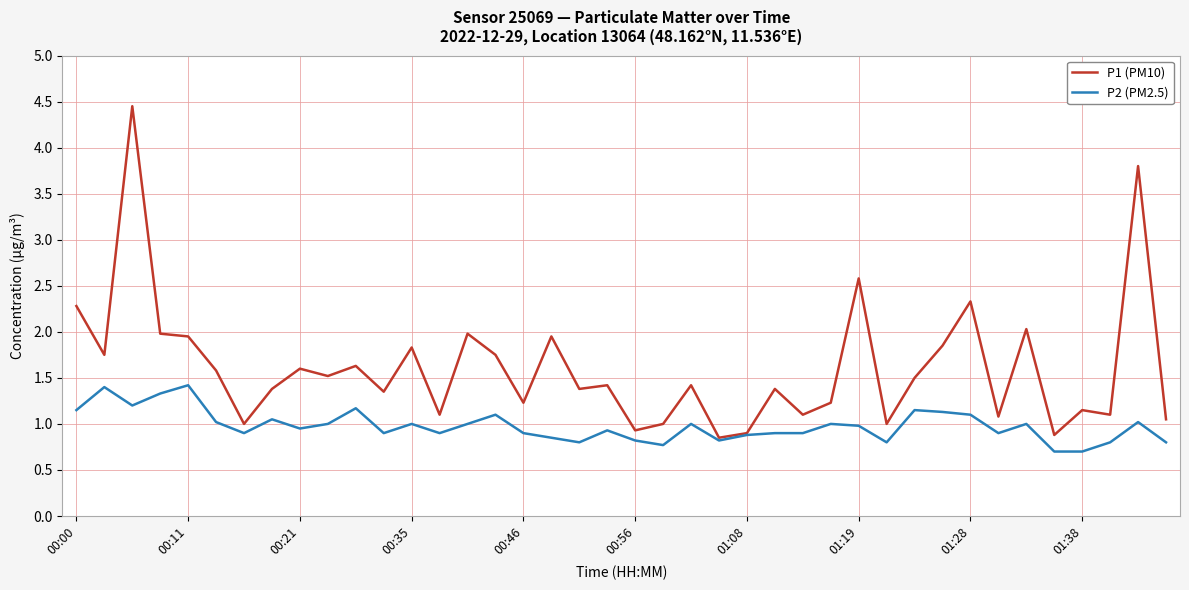

Which series has the widest spread of values?

P1 (PM10)